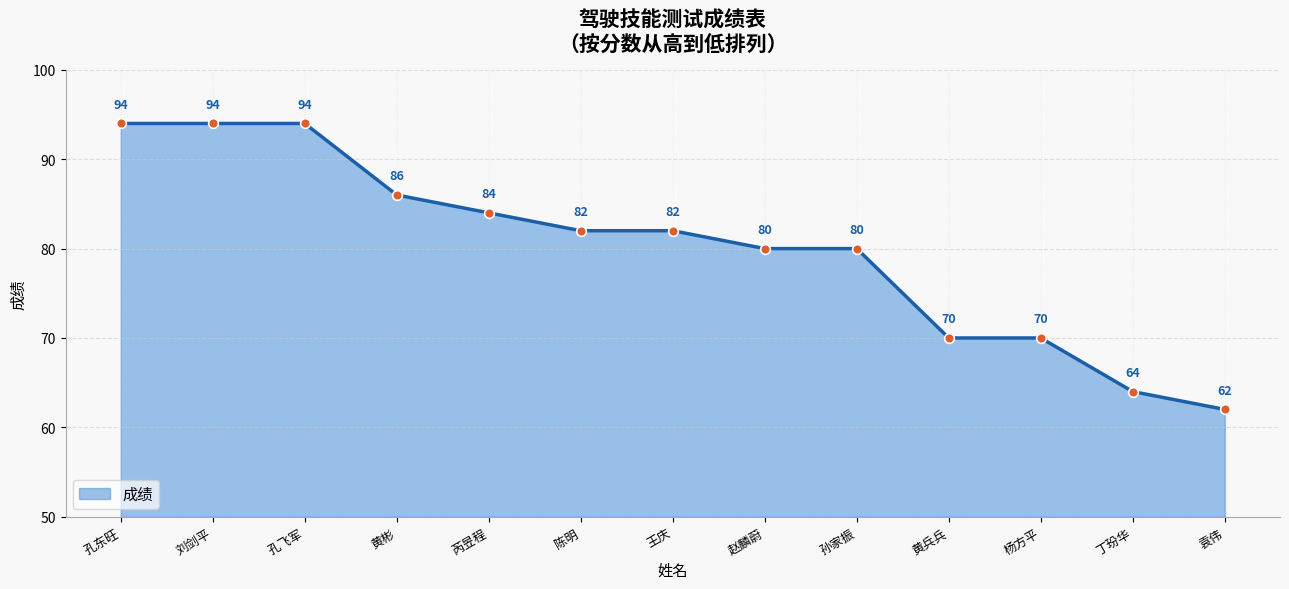

Is it true that the value at 刘剑平 is 94?

True